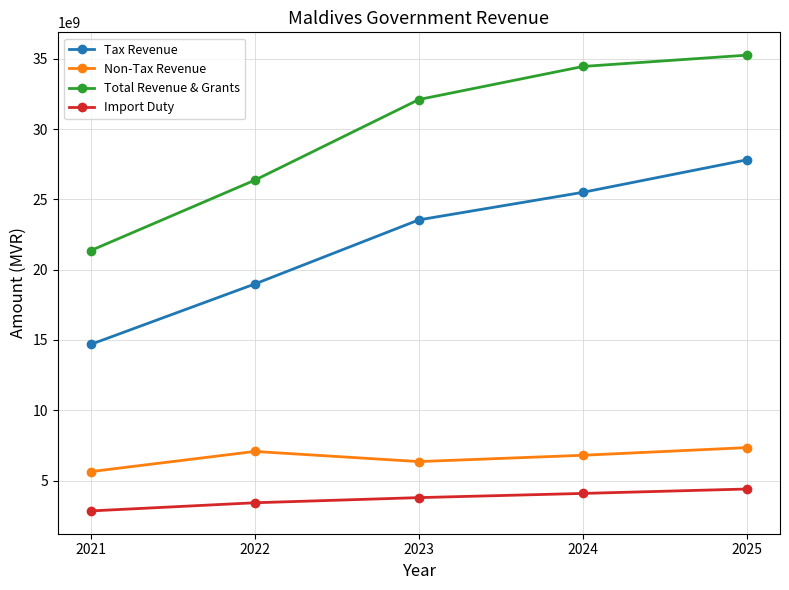

List the series in order of their peak value, lowest first.

Import Duty, Non-Tax Revenue, Tax Revenue, Total Revenue & Grants